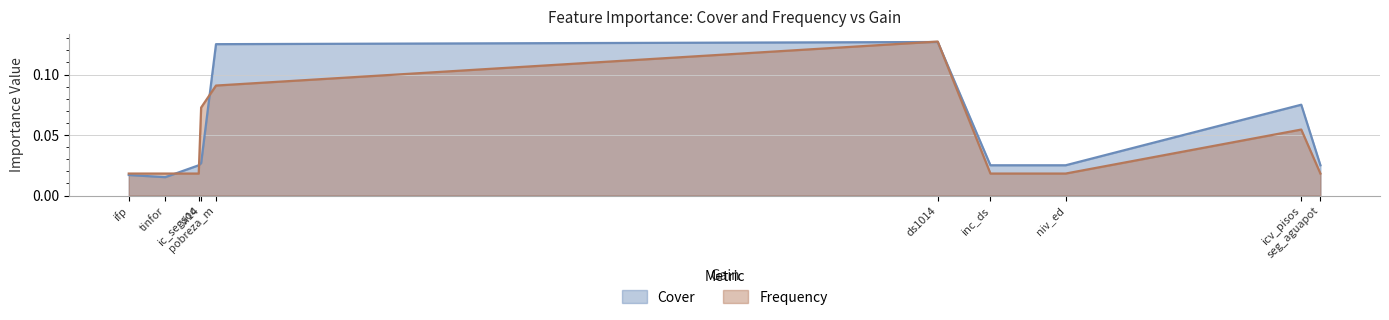

Reading left to right, extract all data points from this chart.

Cover: seg_aguapot=0.0	icv_pisos=0.1	niv_ed=0.0	inc_ds=0.0	ds1014=0.1	pobreza_m=0.1	vi14=0.0	ic_segsoc=0.0	tinfor=0.0	ifp=0.0
Frequency: seg_aguapot=0.0	icv_pisos=0.1	niv_ed=0.0	inc_ds=0.0	ds1014=0.1	pobreza_m=0.1	vi14=0.1	ic_segsoc=0.0	tinfor=0.0	ifp=0.0